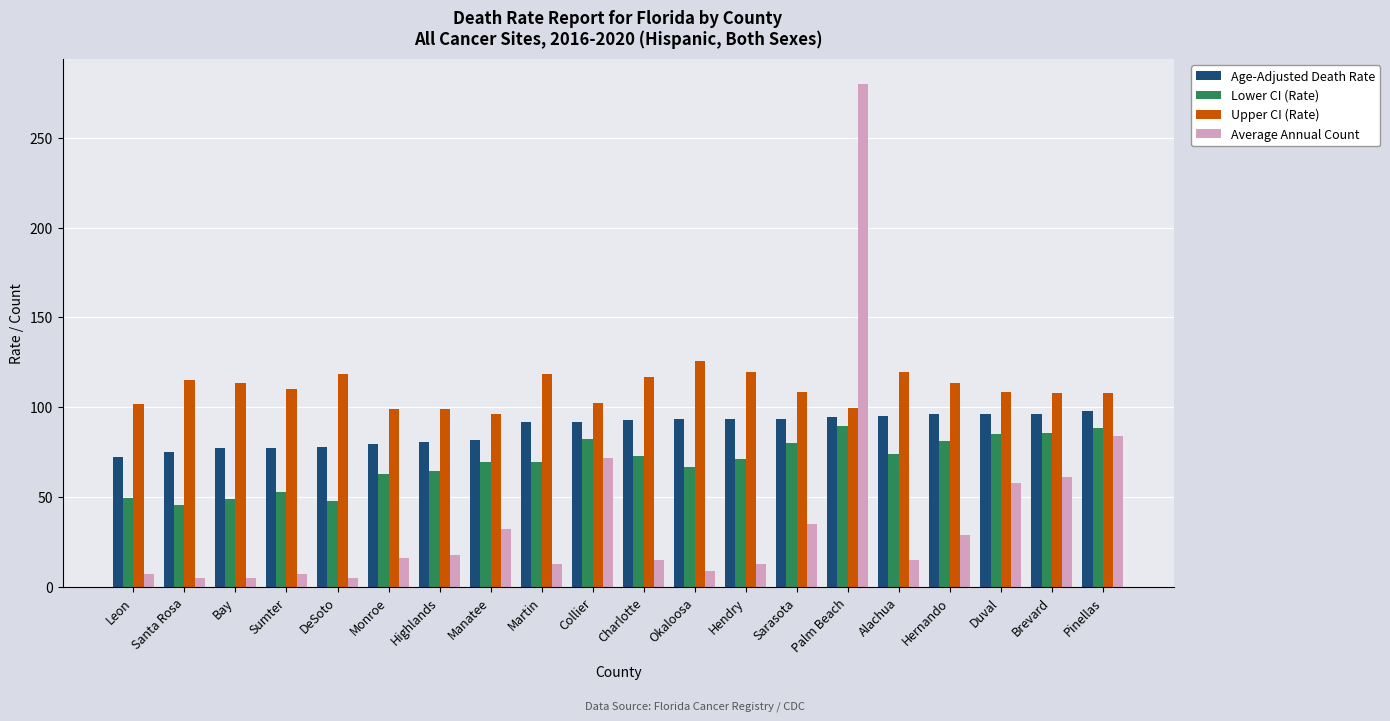

Is the value of Age-Adjusted Death Rate at Collier greater than the value of Upper CI (Rate) at Hernando?

No